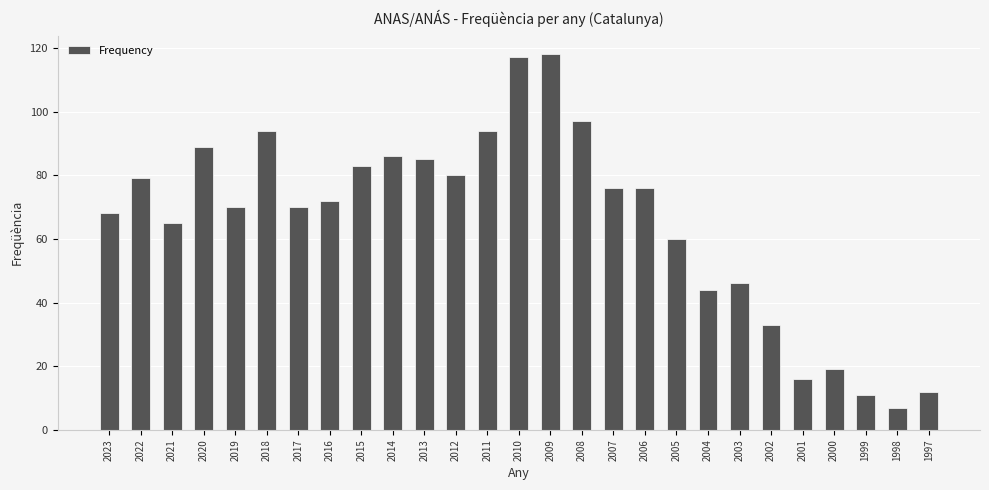

The value at 2002 is 33. True or false?

True